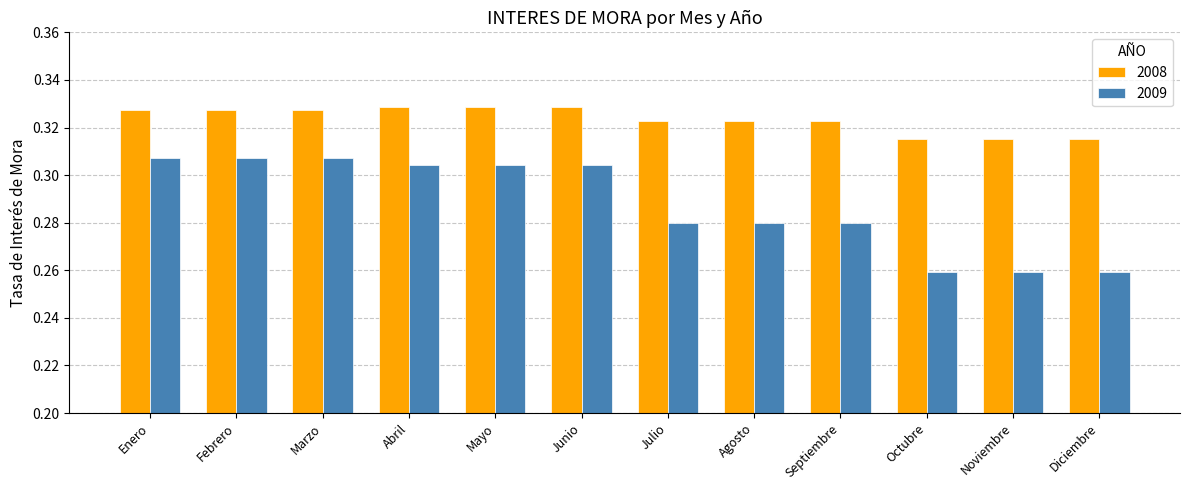

List the series in order of their peak value, lowest first.

2009, 2008